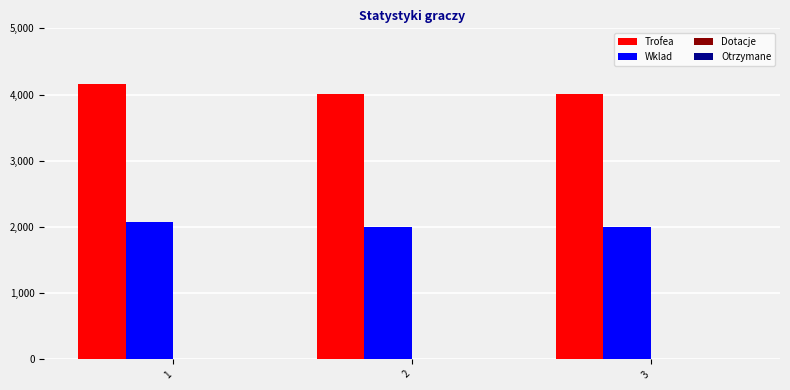

What is the sum of the Trofea values at 1 and 3?

8165